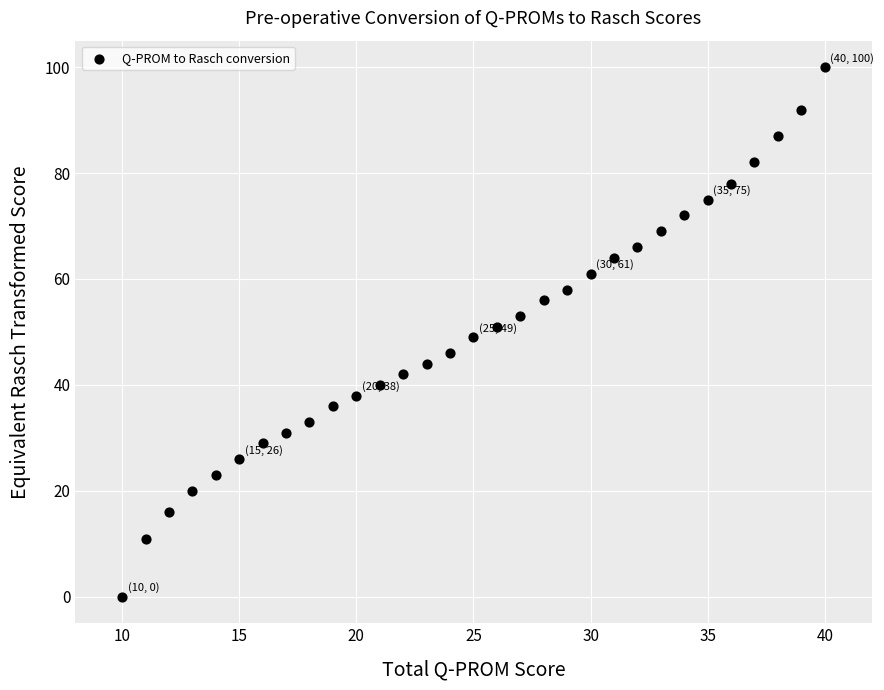

What is the range of X values (max minus min)?

30